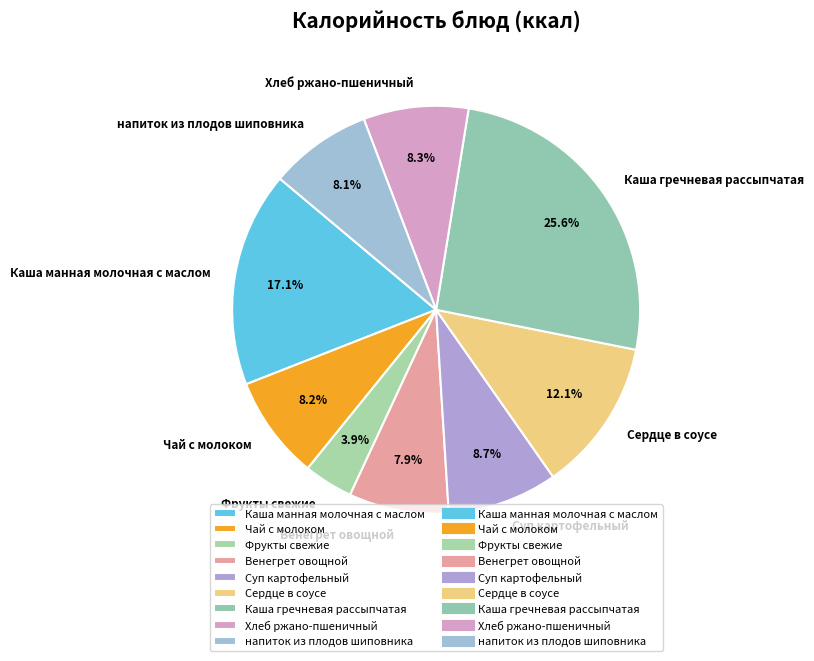

What is the smallest slice in the pie chart?

Фрукты свежие